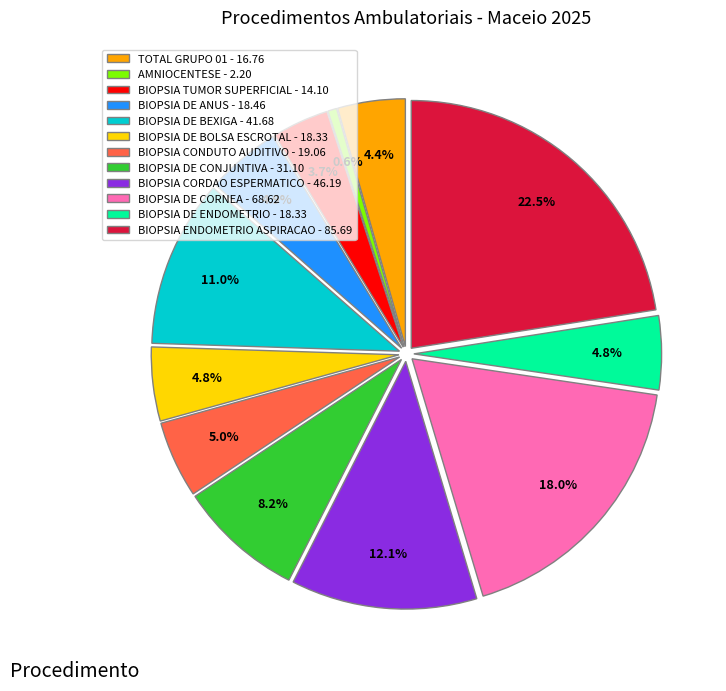

True or false: BIOPSIA DE ANUS accounts for 12% of the total.

False